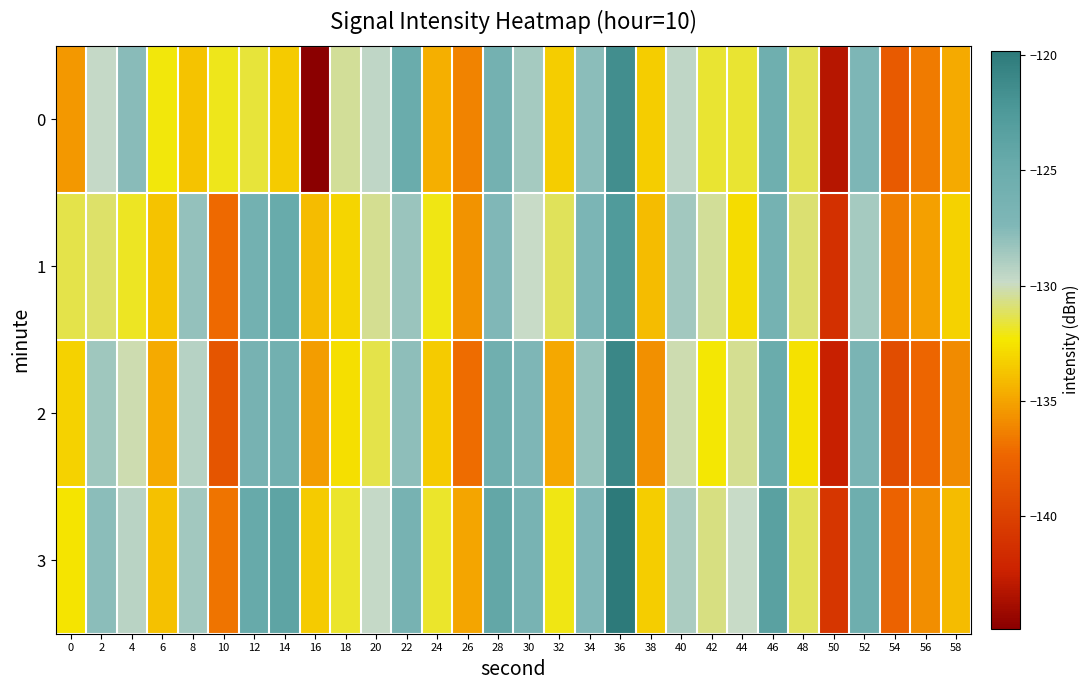

Which label corresponds to the smallest value in the chart?

16